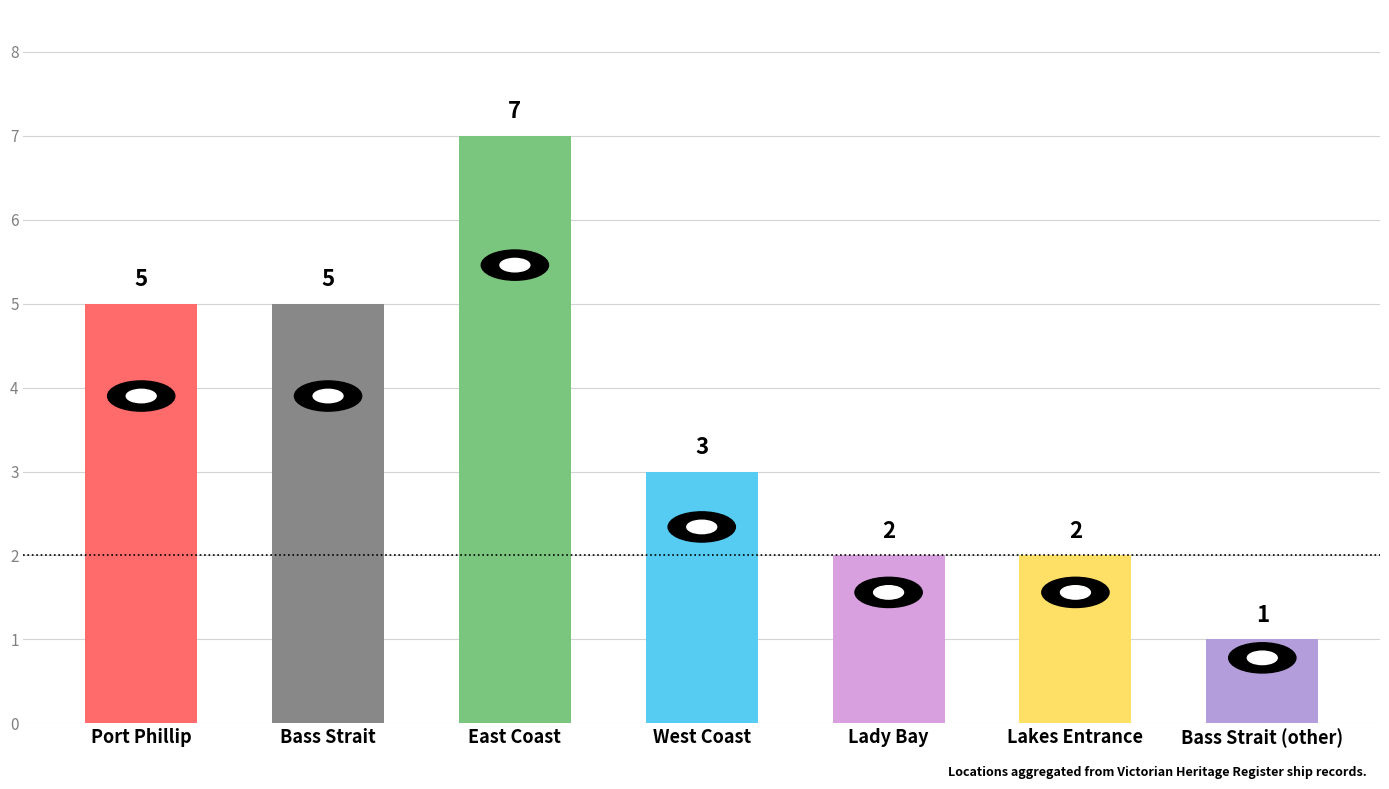

What is the minimum value shown in the chart?

1